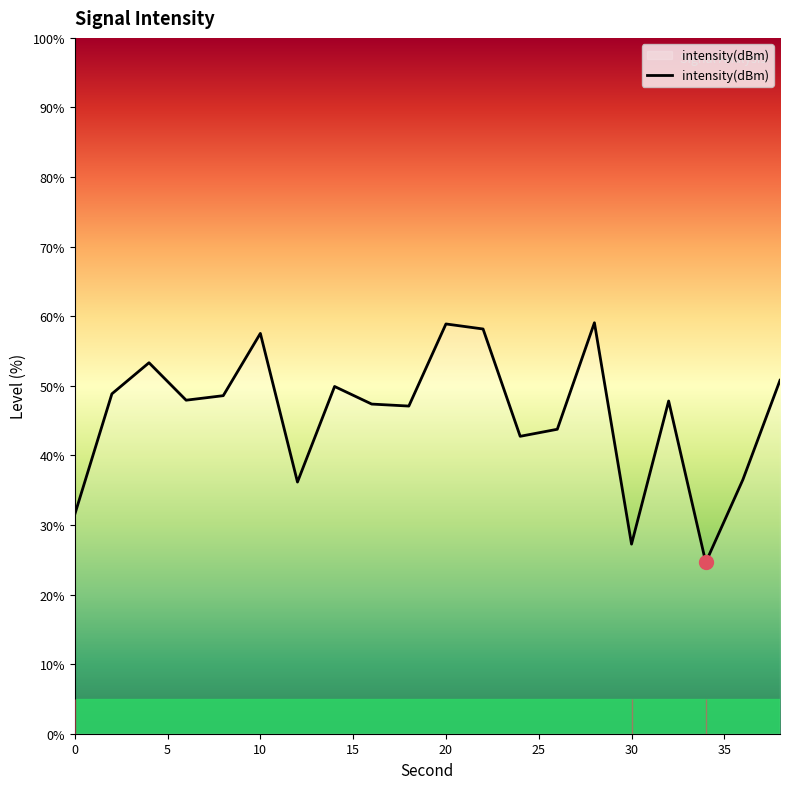

What is the difference between the maximum and minimum values?

34.4